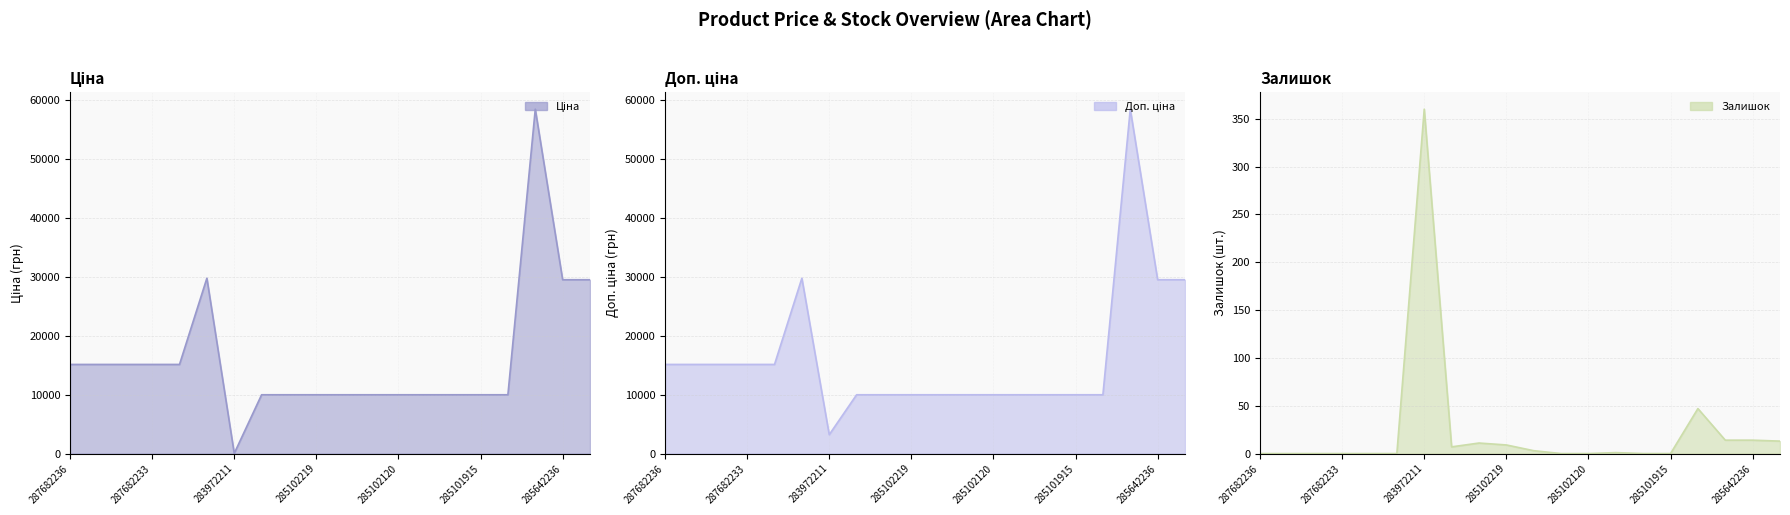

How many data points in Доп. ціна are above 9974?

19